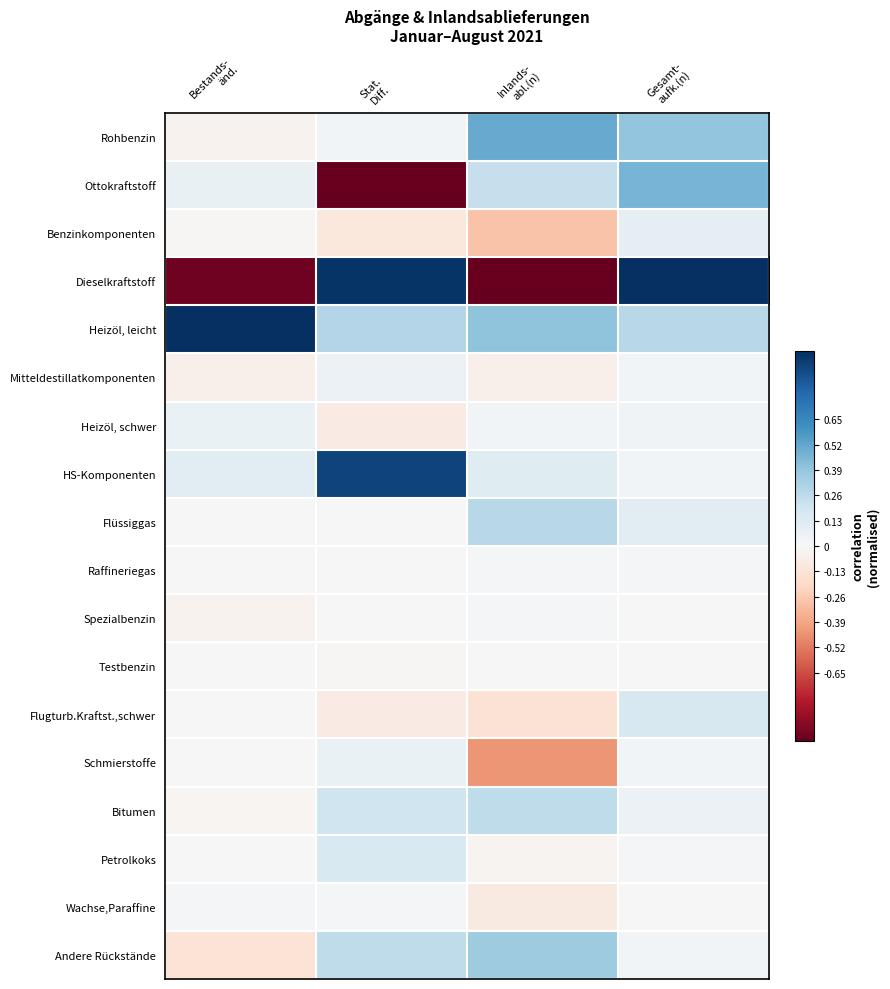

What is the minimum value shown in the chart?

-1.0